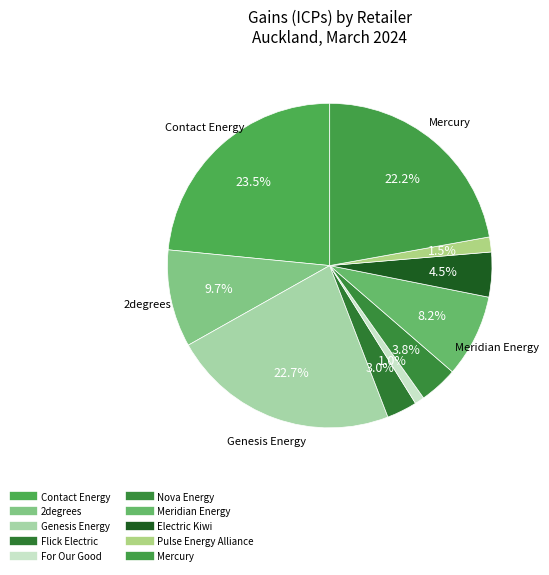

To the nearest percent, what is the average slice percentage?

10%